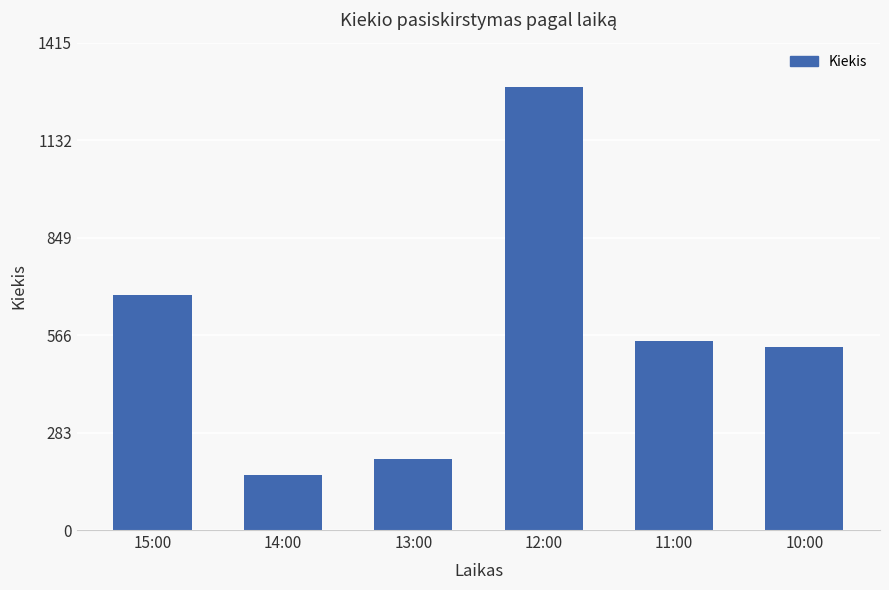

How many distinct data groups are displayed?

1